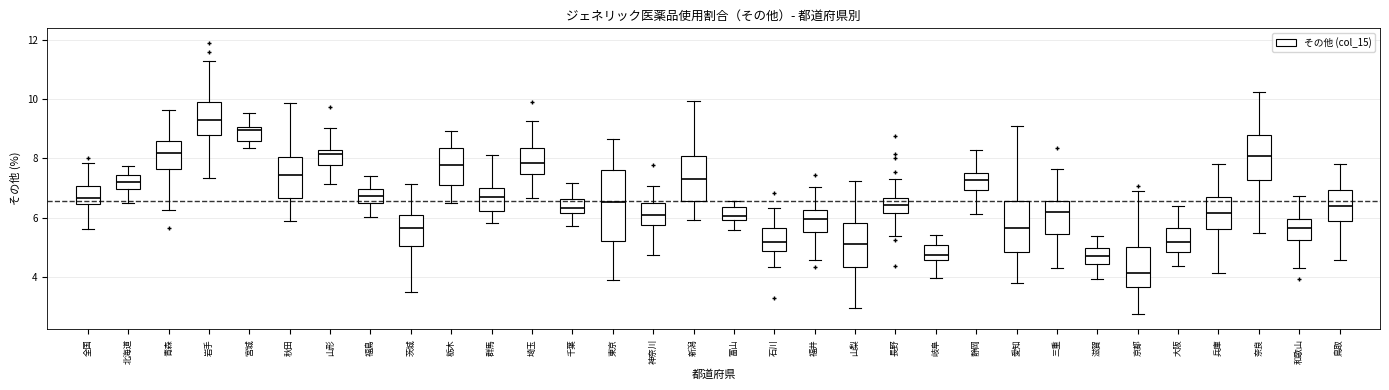

Reading left to right, transcribe this box plot: for each box, give where its median line is, the range the box spans, and where its two whiskers end, as read against the y-axis. The values are not printed on the chart, so give them approximately, as read against the axis.

全国: median 6.6, box 6.4 to 7.0, whiskers 5.6 to 7.8
北海道: median 7.2, box 7.0 to 7.4, whiskers 6.6 to 7.8
青森: median 8.2, box 7.6 to 8.6, whiskers 6.2 to 9.6
岩手: median 9.4, box 8.8 to 10.0, whiskers 7.4 to 11.2
宮城: median 9.0 (just below the box's upper edge), box 8.6 to 9.0, whiskers 8.4 to 9.6
秋田: median 7.4, box 6.6 to 8.0, whiskers 5.8 to 9.8
山形: median 8.2 (just below the box's upper edge), box 7.8 to 8.2, whiskers 7.2 to 9.0
福島: median 6.8, box 6.4 to 7.0, whiskers 6.0 to 7.4
茨城: median 5.6, box 5.0 to 6.0, whiskers 3.4 to 7.2
栃木: median 7.8, box 7.2 to 8.4, whiskers 6.4 to 9.0
群馬: median 6.8, box 6.2 to 7.0, whiskers 5.8 to 8.2
埼玉: median 7.8, box 7.4 to 8.4, whiskers 6.6 to 9.2
千葉: median 6.4, box 6.2 to 6.6, whiskers 5.8 to 7.2
東京: median 6.6, box 5.2 to 7.6, whiskers 4.0 to 8.6
神奈川: median 6.2, box 5.8 to 6.6, whiskers 4.8 to 7.0
新潟: median 7.4, box 6.6 to 8.0, whiskers 6.0 to 10.0
富山: median 6.0 (just above the box's lower edge), box 6.0 to 6.4, whiskers 5.6 to 6.6
石川: median 5.2, box 4.8 to 5.6, whiskers 4.4 to 6.4
福井: median 6.0, box 5.6 to 6.2, whiskers 4.6 to 7.0
山梨: median 5.0, box 4.4 to 5.8, whiskers 3.0 to 7.2
長野: median 6.4, box 6.2 to 6.6, whiskers 5.4 to 7.4
岐阜: median 4.8, box 4.6 to 5.0, whiskers 4.0 to 5.4
静岡: median 7.2, box 7.0 to 7.6, whiskers 6.2 to 8.2
愛知: median 5.6, box 4.8 to 6.6, whiskers 3.8 to 9.0
三重: median 6.2, box 5.4 to 6.6, whiskers 4.4 to 7.6
滋賀: median 4.8, box 4.4 to 5.0, whiskers 4.0 to 5.4
京都: median 4.2, box 3.6 to 5.0, whiskers 2.8 to 7.0
大阪: median 5.2, box 4.8 to 5.6, whiskers 4.4 to 6.4
兵庫: median 6.2, box 5.6 to 6.6, whiskers 4.2 to 7.8
奈良: median 8.0, box 7.2 to 8.8, whiskers 5.4 to 10.2
和歌山: median 5.6, box 5.2 to 6.0, whiskers 4.2 to 6.8
鳥取: median 6.4, box 5.8 to 7.0, whiskers 4.6 to 7.8